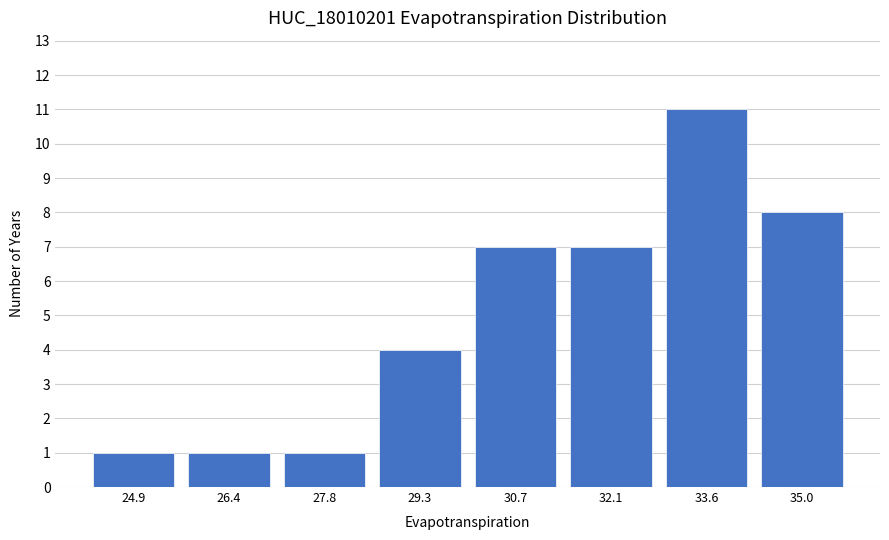

Reading left to right, transcribe this chart: for each bar, give the range it covers on the x-axis and its height. Neither the bar edges nor the heights are printed on the chart, so give them approximately, as read against the axes.

24.2 to 25.6: 1
25.6 to 27.0: 1
27.0 to 28.6: 1
28.6 to 30.0: 4
30.0 to 31.4: 7
31.4 to 32.8: 7
32.8 to 34.4: 11
34.4 to 35.8: 8